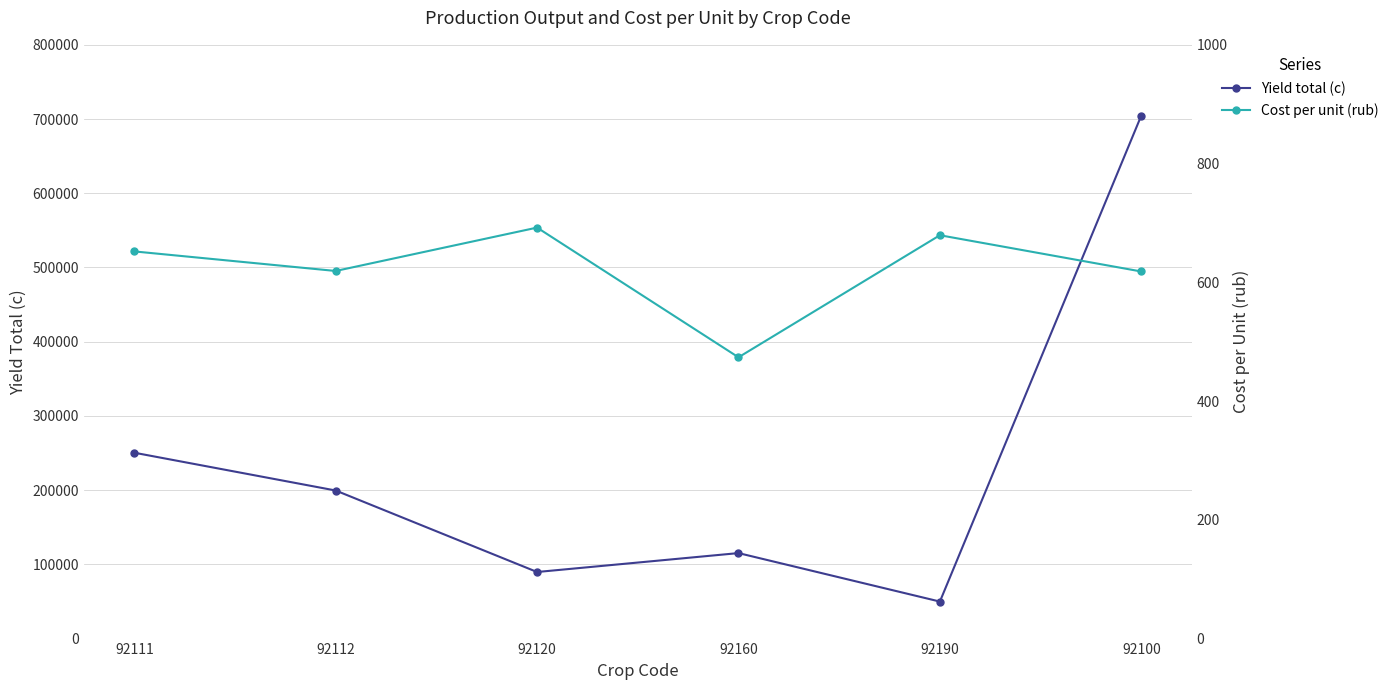

Between 92112 and 92120, which is larger?

92112